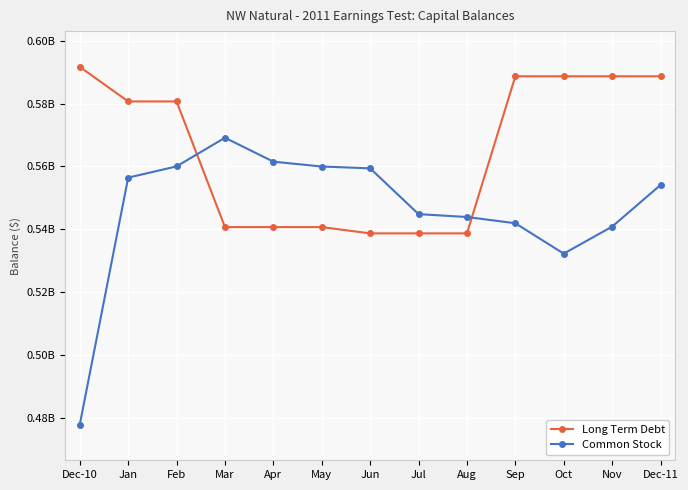

Does the chart have visible grid lines?

Yes